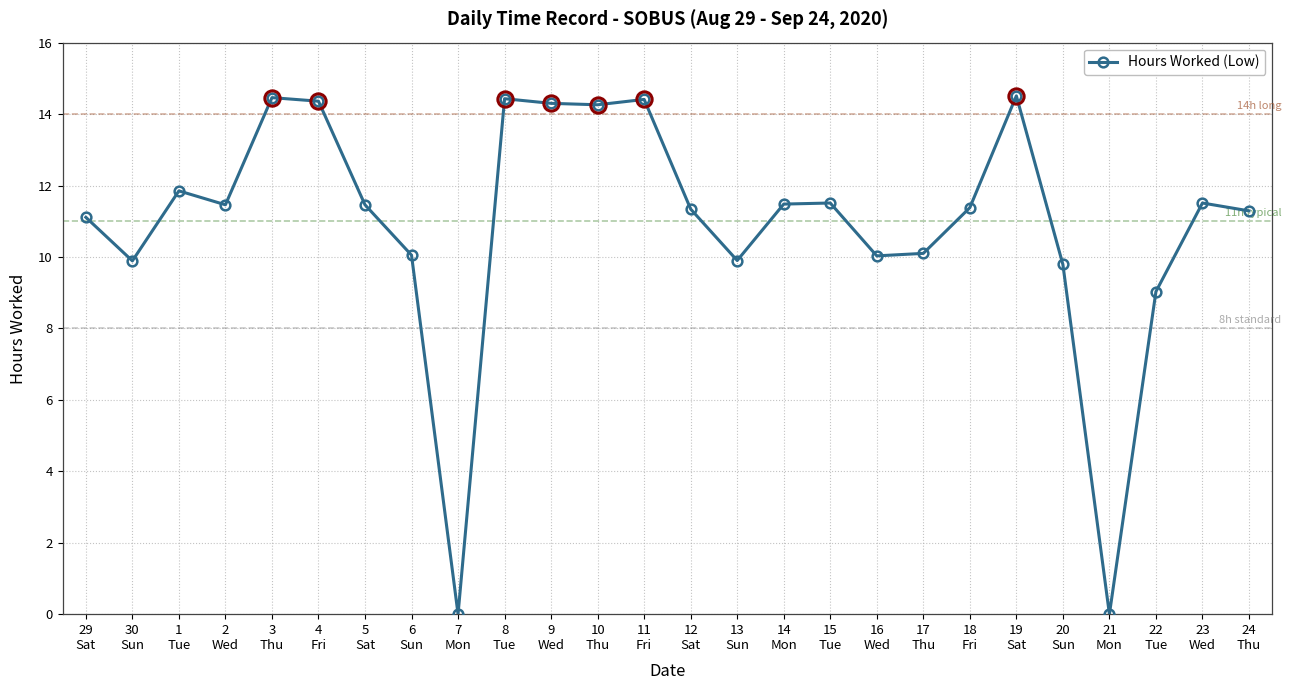

What is the maximum value shown in the chart?

14.5